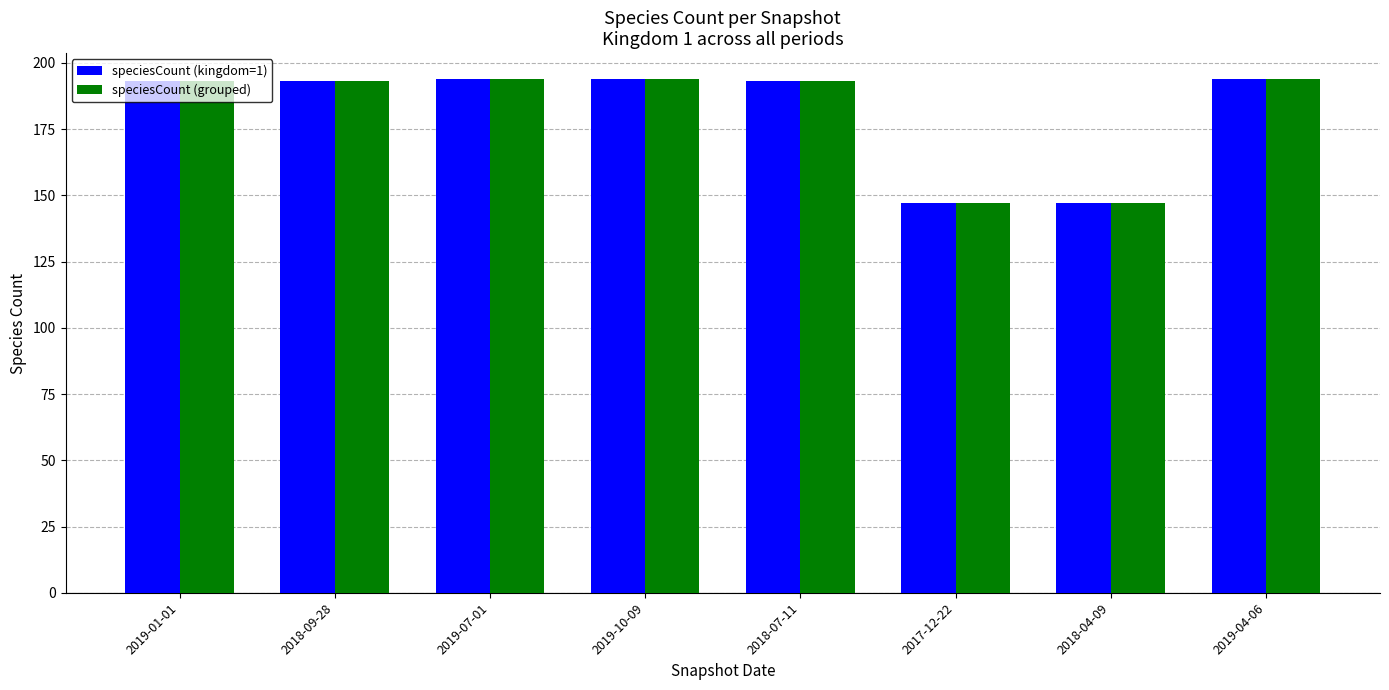

True or false: speciesCount (kingdom=1) has a value of 193 at 2018-09-28.

True